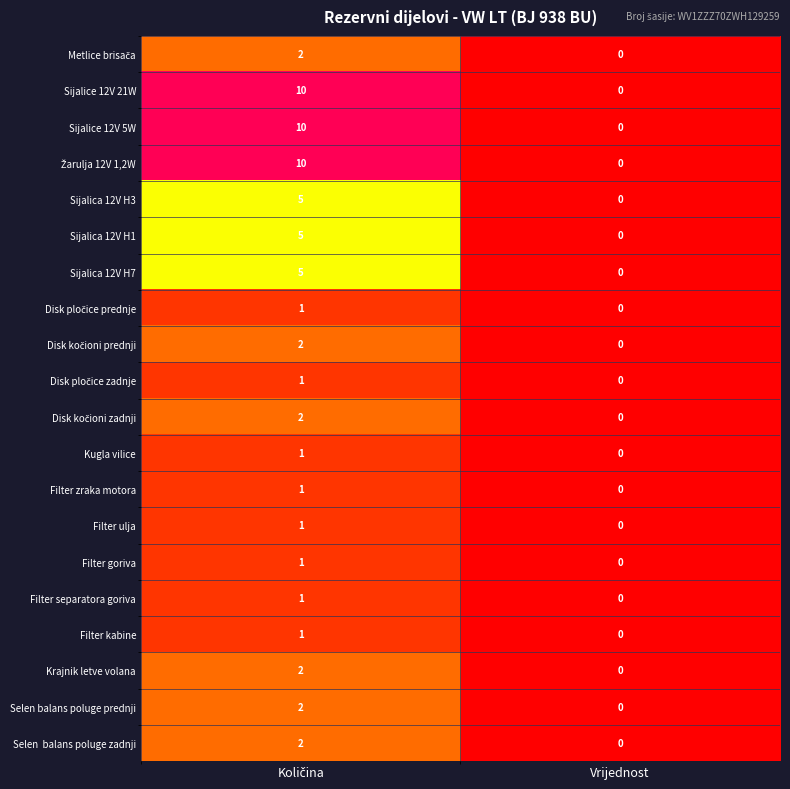

Is it true that Filter separatora goriva equals 0 at Vrijednost?

True